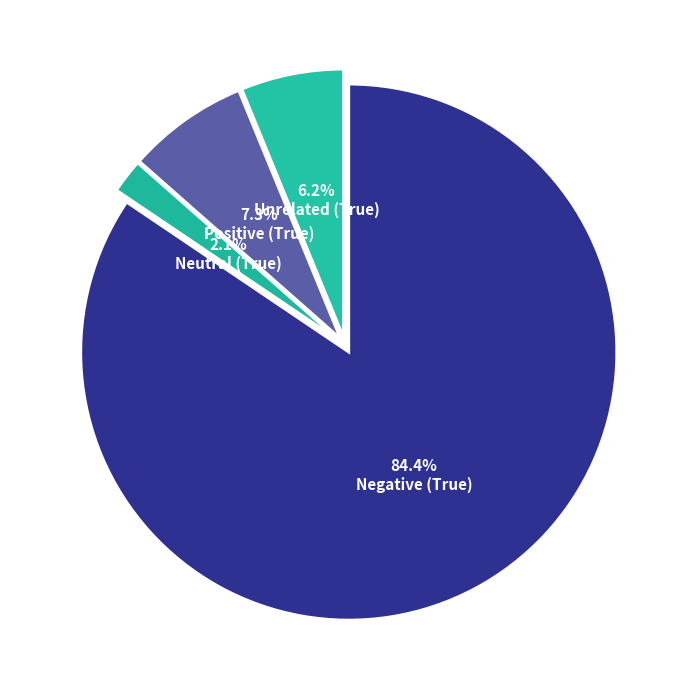

To the nearest percent, what is the difference between the Negative (True) and Neutral (True) slice percentages?

82%